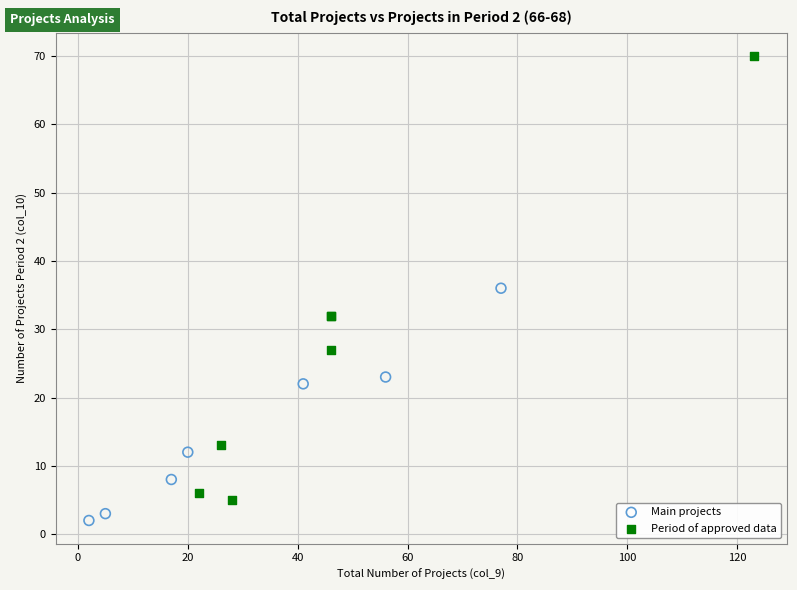

Which series has the largest Y range (max minus min)?

Period of approved data